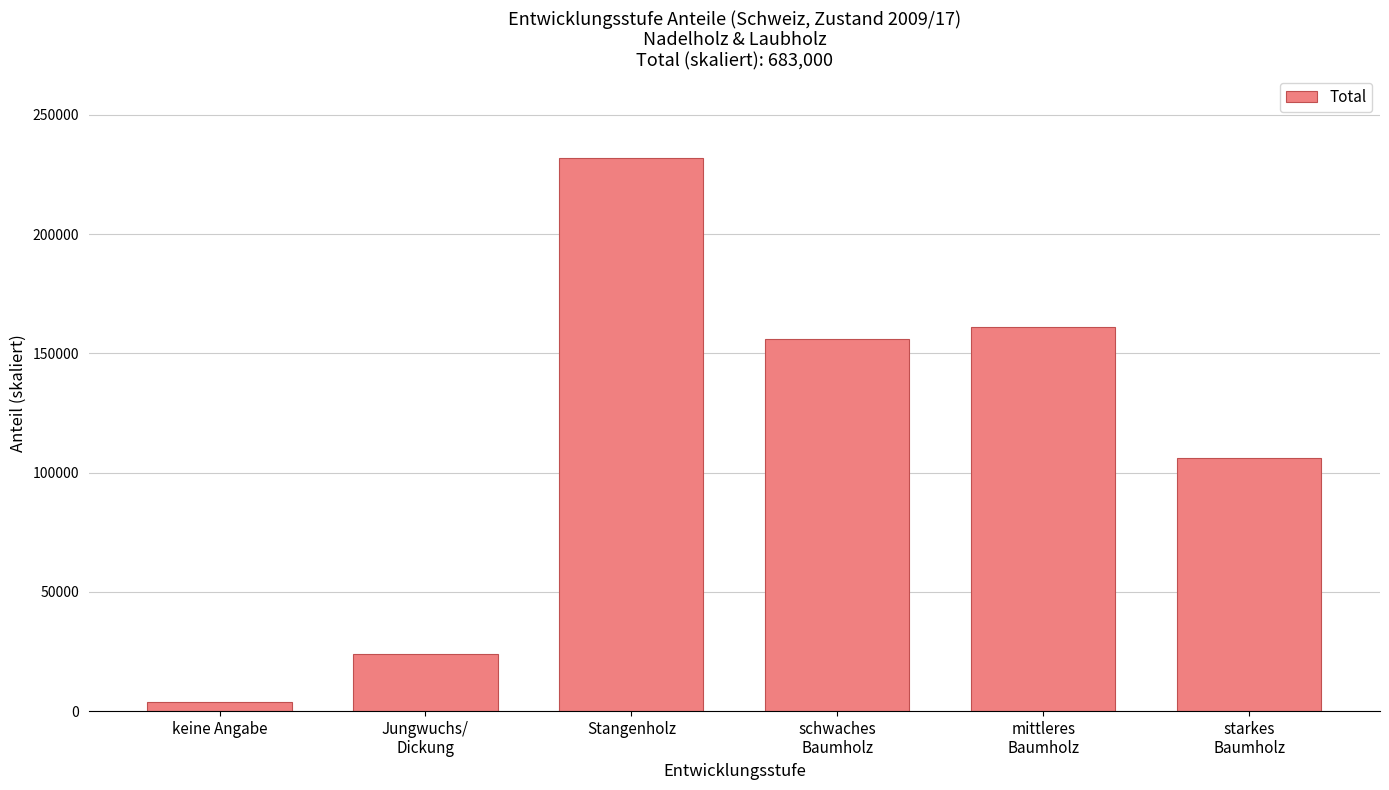

What is the sum of the values at Stangenholz and keine Angabe?

236000